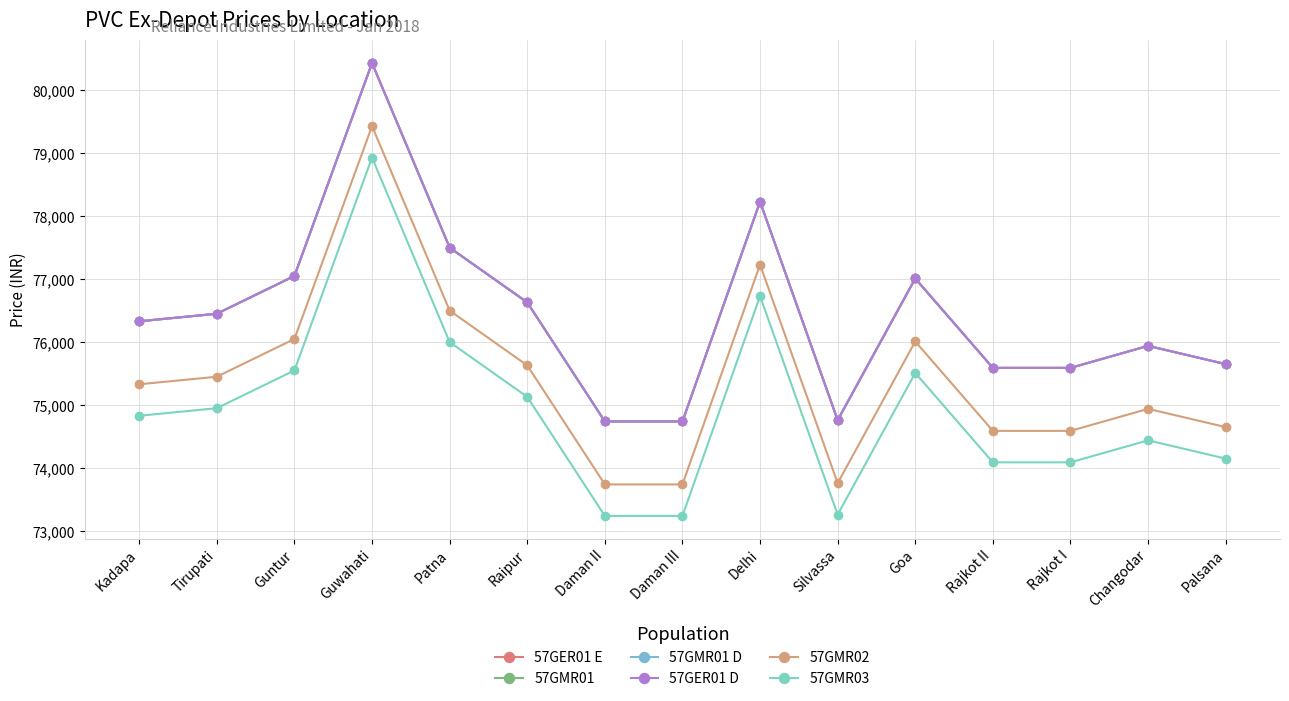

Between Daman II and Patna, which is larger?

Patna